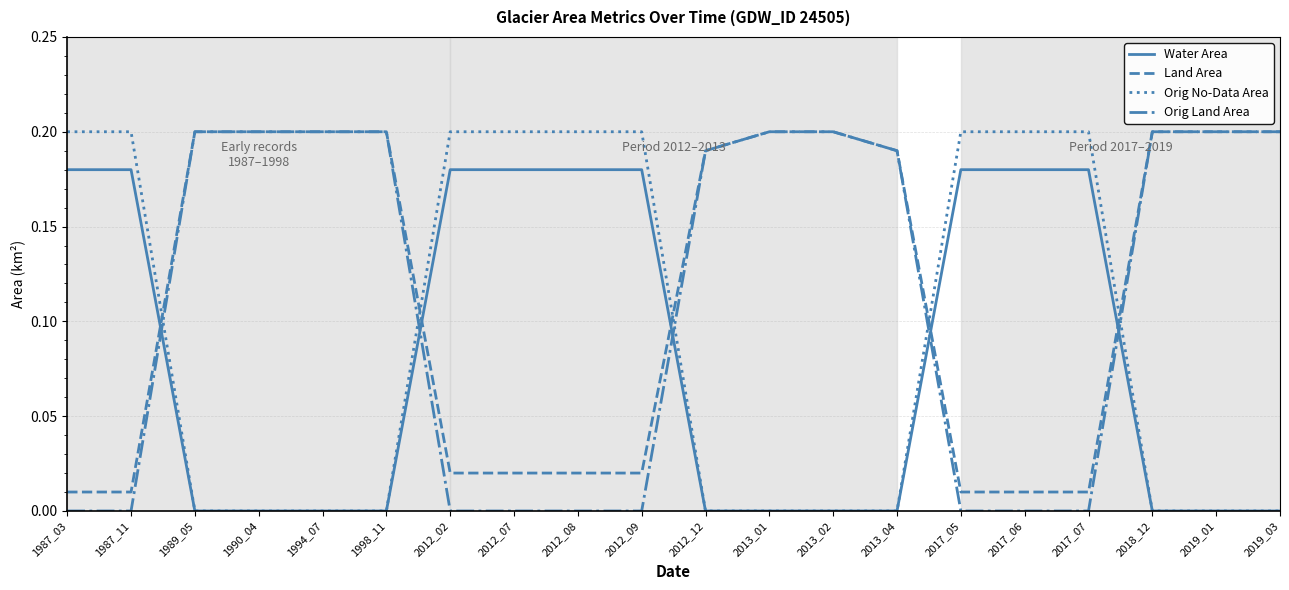

Is the value of Orig Land Area at 1998_11 greater than the value of Land Area at 2012_02?

Yes